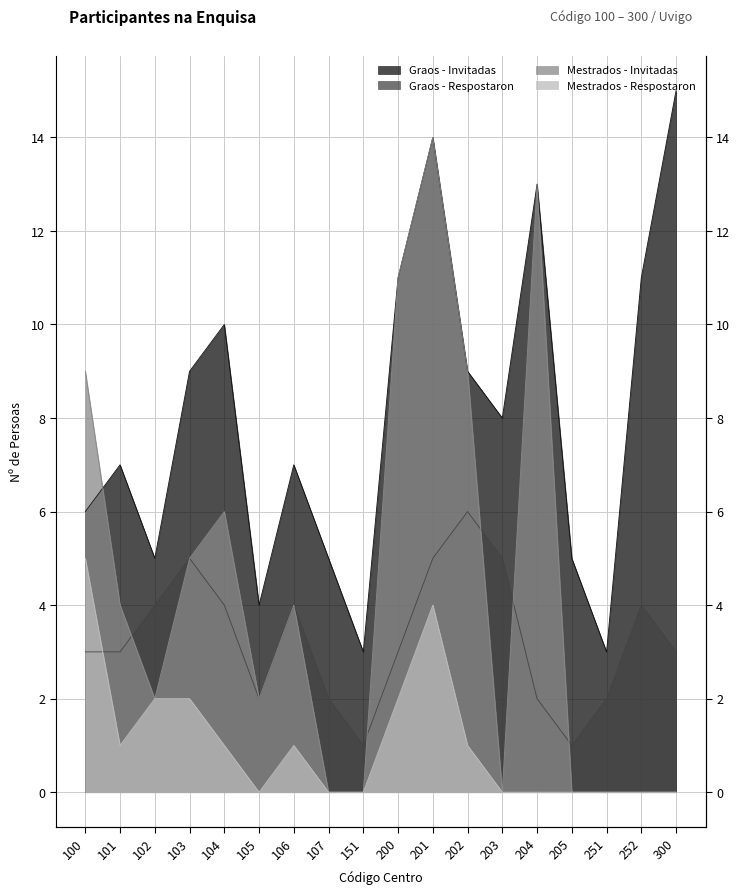

Which series has the widest spread of values?

Mestrados - Invitadas